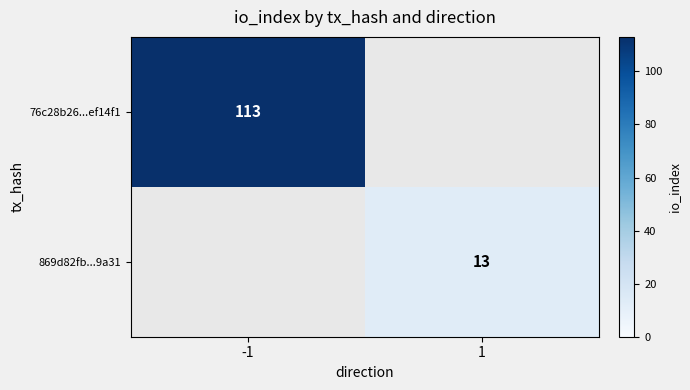

At how many categories does at least one series exceed 51?

1